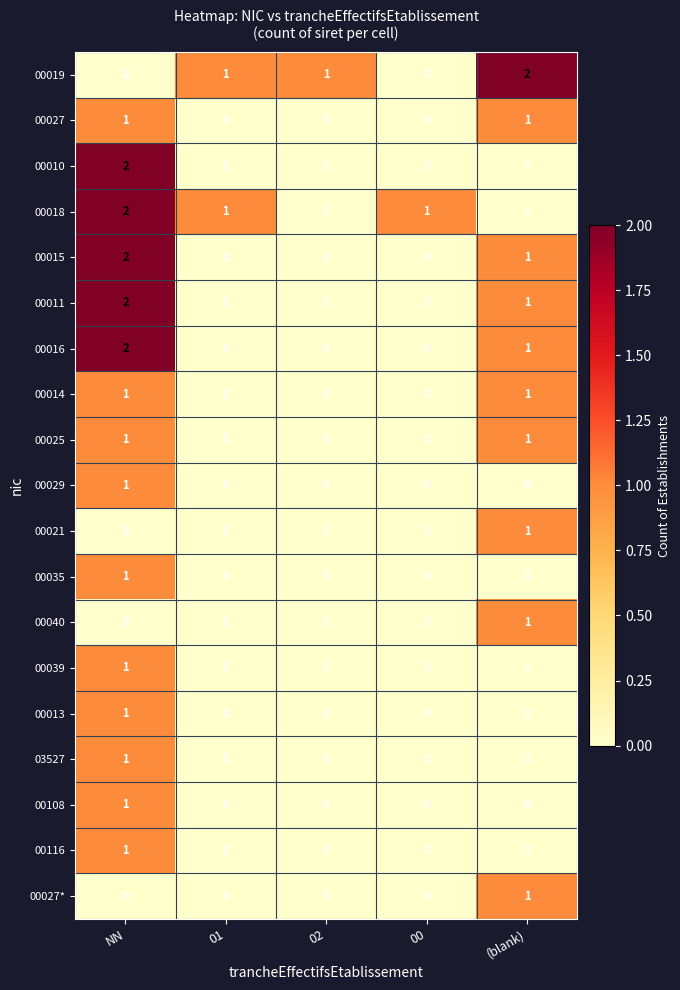

Count the 00016 values in the range 0 to 1.

4